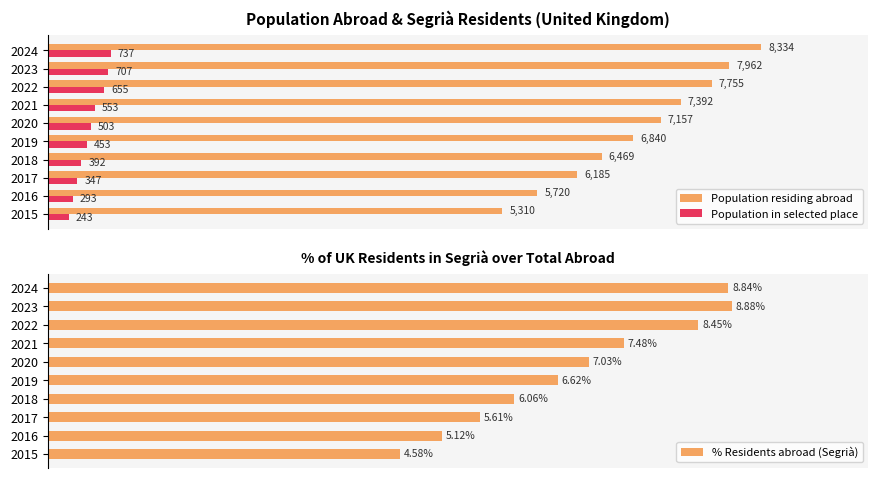

Is the value of Population in selected place at 2015 greater than the value of Population residing abroad at 2015?

No